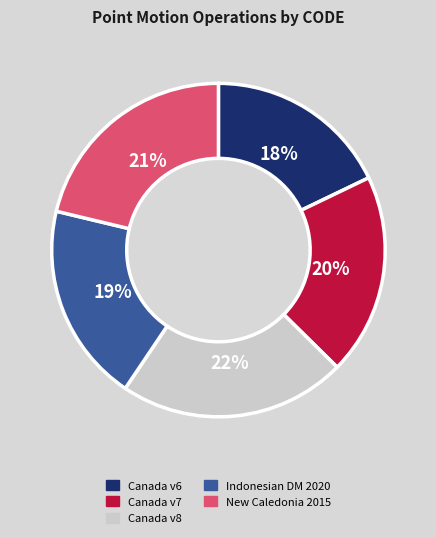

To the nearest percent, what is the difference between the Indonesian DM 2020 and Canada v6 slice percentages?

1%